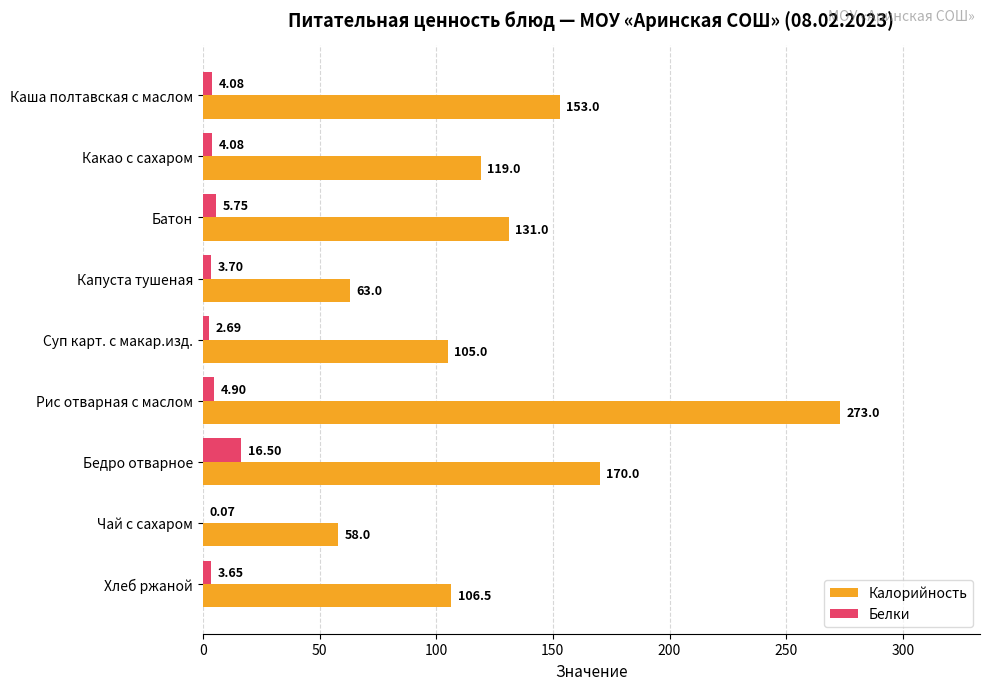

Which category has the highest value in the Калорийность series?

Рис отварная с маслом